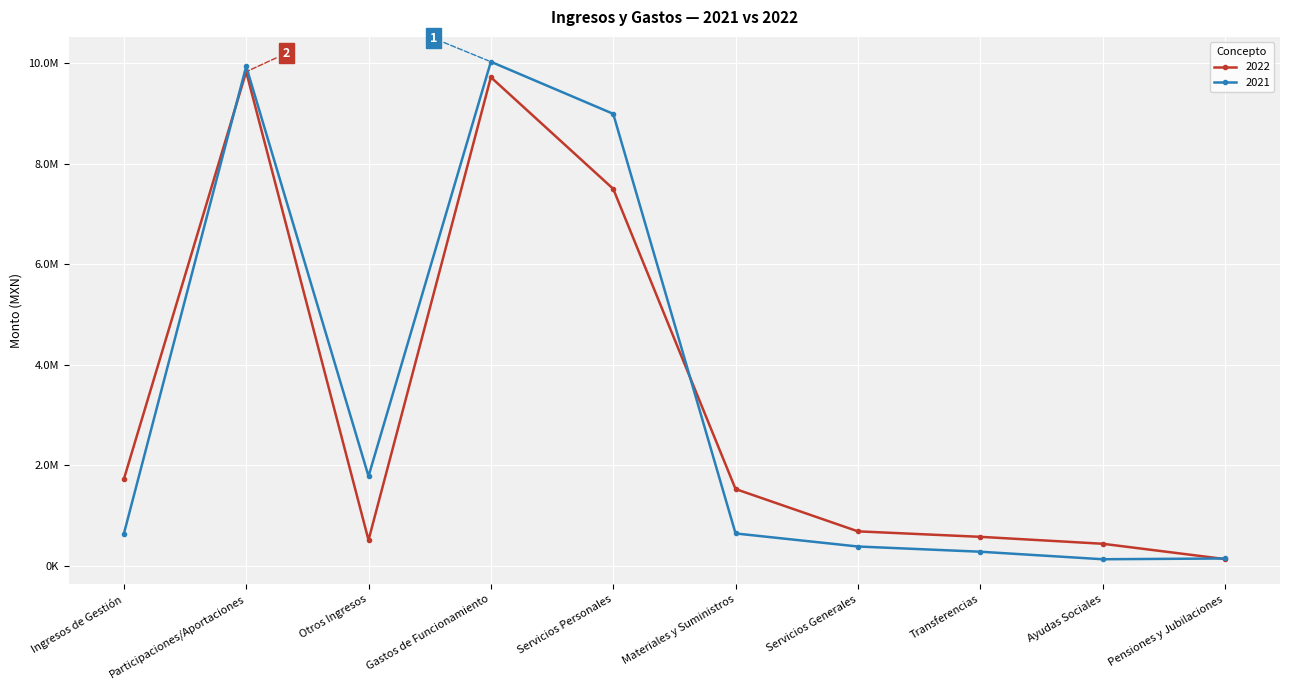

What is the difference between the 2021 values at Pensiones y Jubilaciones and Ingresos de Gestión?

489193.6